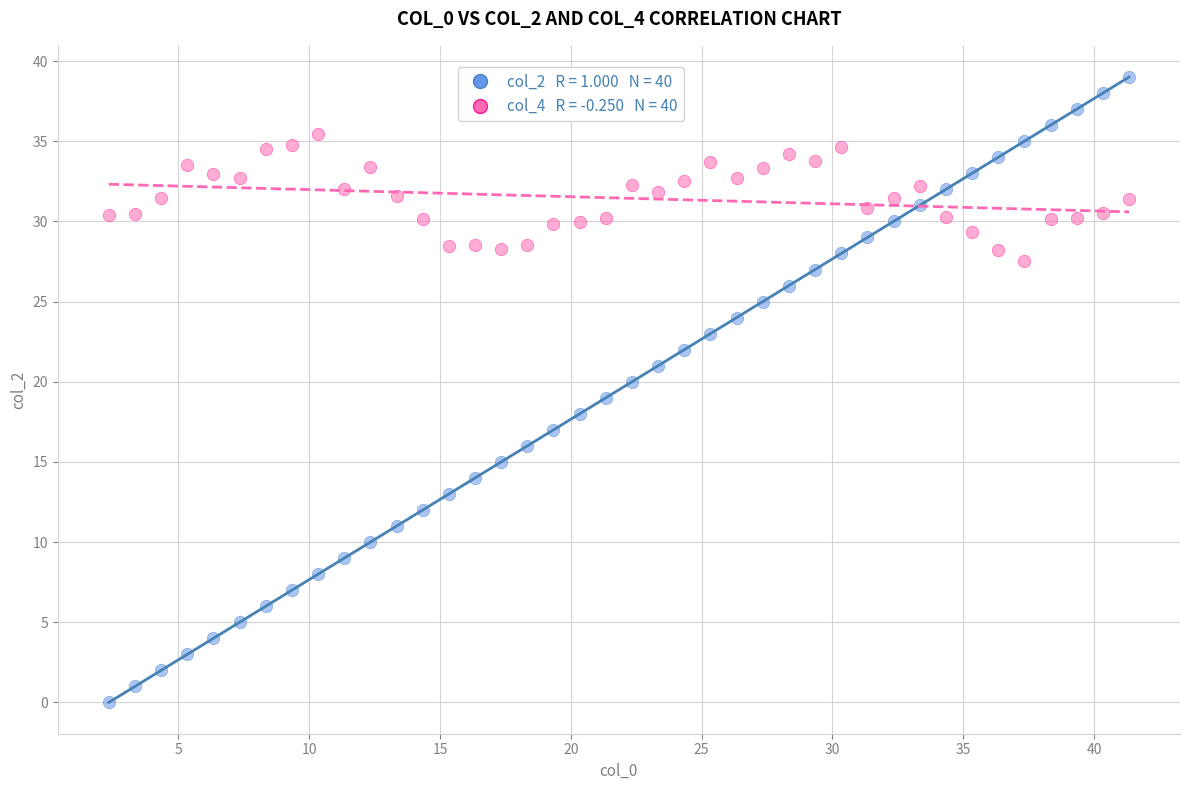

Across all data points, what is the range of Y values (max minus min)?

39.0